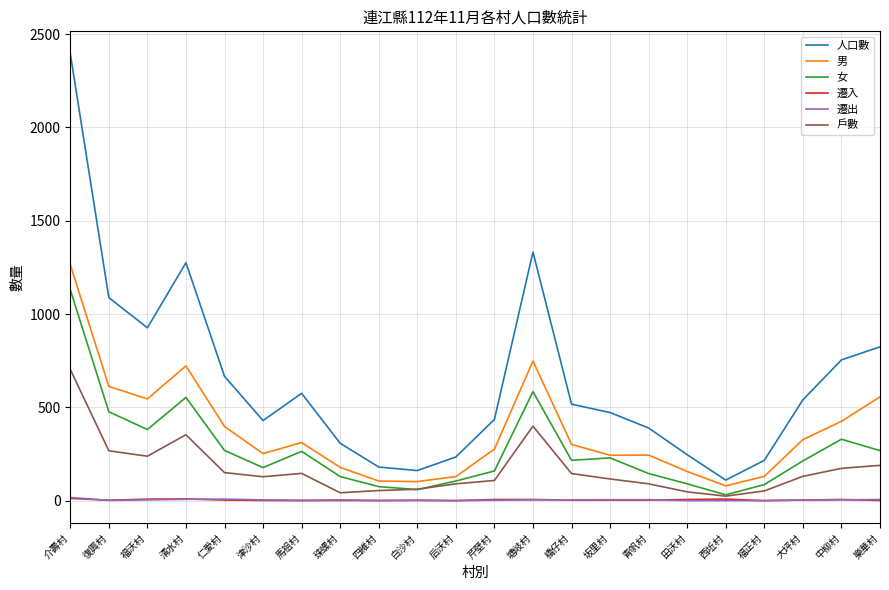

True or false: 遷入 and 人口數 cross at least once.

False